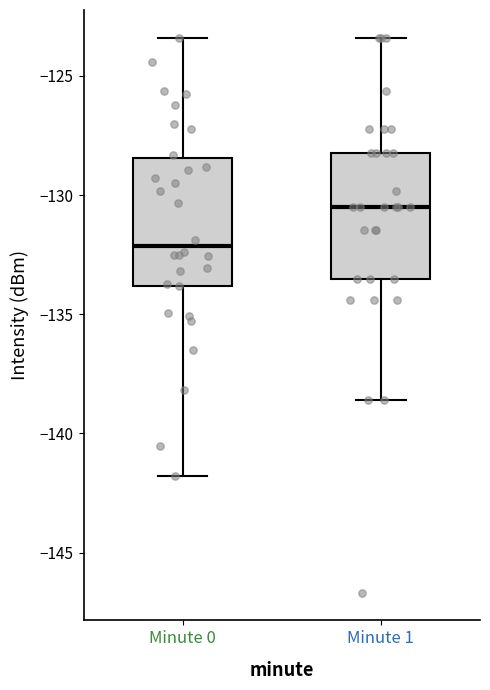

Which box has the lowest median line?

Minute 0